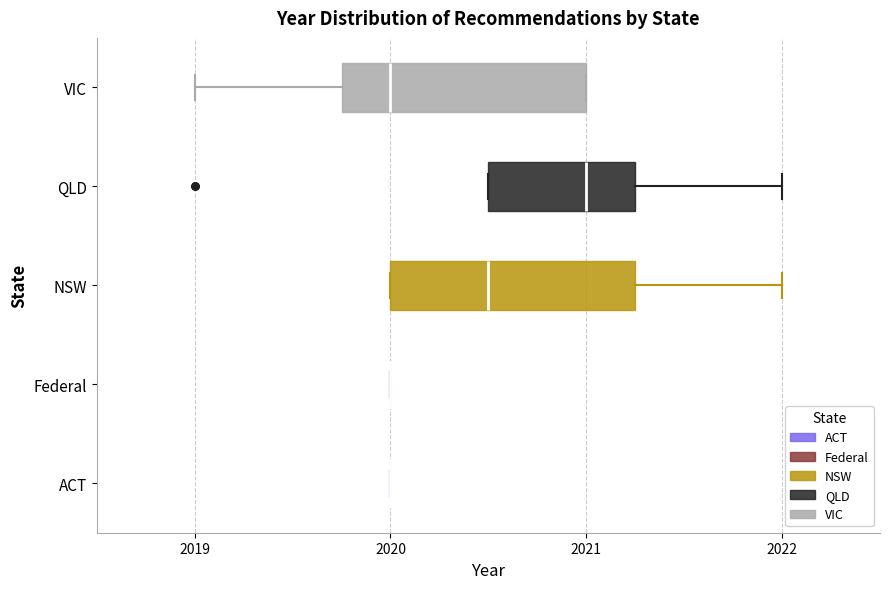

Reading bottom to top, read every box against the x-axis: the position of its median line, the range the box covers, and the ends of its whiskers. The values are not printed on the chart, so give them approximately, as read against the axis.

ACT: box collapsed to a line at 2020.0, whiskers 2020.0 to 2020.0
Federal: box collapsed to a line at 2020.0, whiskers 2020.0 to 2020.0
NSW: median 2020.5, box 2020.0 to 2021.3, whiskers 2020.0 to 2022.0
QLD: median 2021.0, box 2020.5 to 2021.3, whiskers 2020.5 to 2022.0
VIC: median 2020.0, box 2019.8 to 2021.0, whiskers 2019.0 to 2021.0